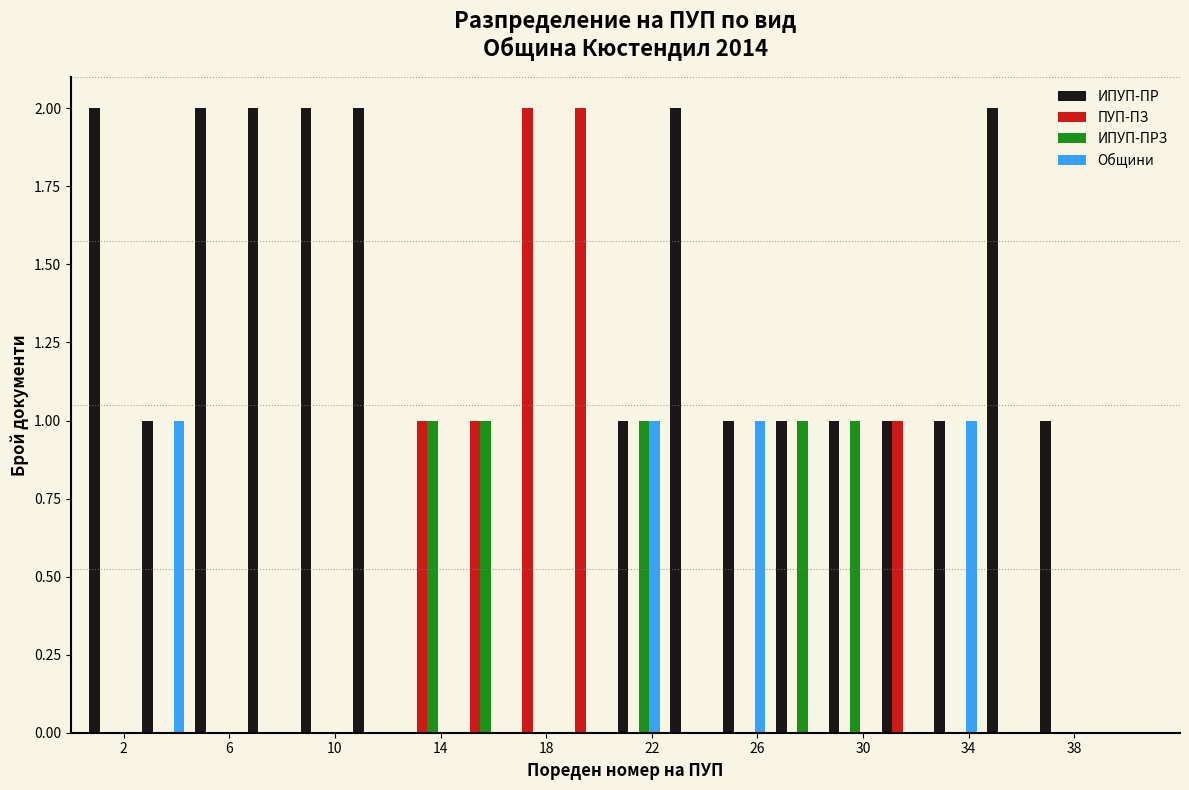

Reading left to right, transcribe this chart: for each range on the x-axis, give the height of each series' bar. The values are not printed on the chart, so give them approximately, as read against the axis.

0.5 to 2.5: ИПУП-ПР=2	ПУП-ПЗ=0	ИПУП-ПРЗ=0	Общини=0
2.5 to 4.5: ИПУП-ПР=1	ПУП-ПЗ=0	ИПУП-ПРЗ=0	Общини=1
4.5 to 6.5: ИПУП-ПР=2	ПУП-ПЗ=0	ИПУП-ПРЗ=0	Общини=0
6.5 to 8.5: ИПУП-ПР=2	ПУП-ПЗ=0	ИПУП-ПРЗ=0	Общини=0
8.5 to 10.5: ИПУП-ПР=2	ПУП-ПЗ=0	ИПУП-ПРЗ=0	Общини=0
10.5 to 12.5: ИПУП-ПР=2	ПУП-ПЗ=0	ИПУП-ПРЗ=0	Общини=0
12.5 to 14.5: ИПУП-ПР=0	ПУП-ПЗ=1	ИПУП-ПРЗ=1	Общини=0
14.5 to 16.5: ИПУП-ПР=0	ПУП-ПЗ=1	ИПУП-ПРЗ=1	Общини=0
16.5 to 18.5: ИПУП-ПР=0	ПУП-ПЗ=2	ИПУП-ПРЗ=0	Общини=0
18.5 to 20.5: ИПУП-ПР=0	ПУП-ПЗ=2	ИПУП-ПРЗ=0	Общини=0
20.5 to 22.5: ИПУП-ПР=1	ПУП-ПЗ=0	ИПУП-ПРЗ=1	Общини=1
22.5 to 24.5: ИПУП-ПР=2	ПУП-ПЗ=0	ИПУП-ПРЗ=0	Общини=0
24.5 to 26.5: ИПУП-ПР=1	ПУП-ПЗ=0	ИПУП-ПРЗ=0	Общини=1
26.5 to 28.5: ИПУП-ПР=1	ПУП-ПЗ=0	ИПУП-ПРЗ=1	Общини=0
28.5 to 30.5: ИПУП-ПР=1	ПУП-ПЗ=0	ИПУП-ПРЗ=1	Общини=0
30.5 to 32.5: ИПУП-ПР=1	ПУП-ПЗ=1	ИПУП-ПРЗ=0	Общини=0
32.5 to 34.5: ИПУП-ПР=1	ПУП-ПЗ=0	ИПУП-ПРЗ=0	Общини=1
34.5 to 36.5: ИПУП-ПР=2	ПУП-ПЗ=0	ИПУП-ПРЗ=0	Общини=0
36.5 to 38.5: ИПУП-ПР=1	ПУП-ПЗ=0	ИПУП-ПРЗ=0	Общини=0
38.5 to 40.5: ИПУП-ПР=0	ПУП-ПЗ=0	ИПУП-ПРЗ=0	Общини=0